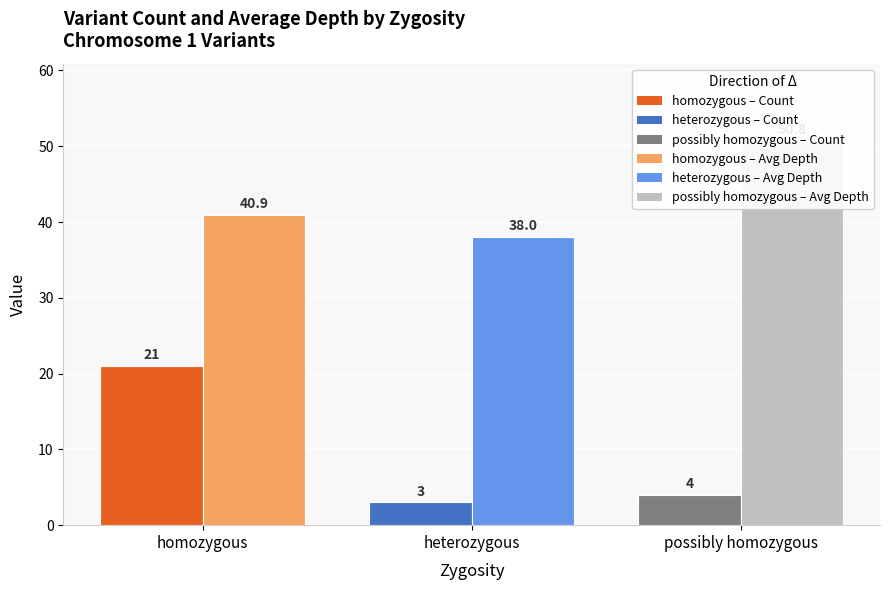

Reading right to left, what are all the values shown in this chart?

Count: 4.0	3.0	21.0
Avg Depth: 50.8	38.0	40.9